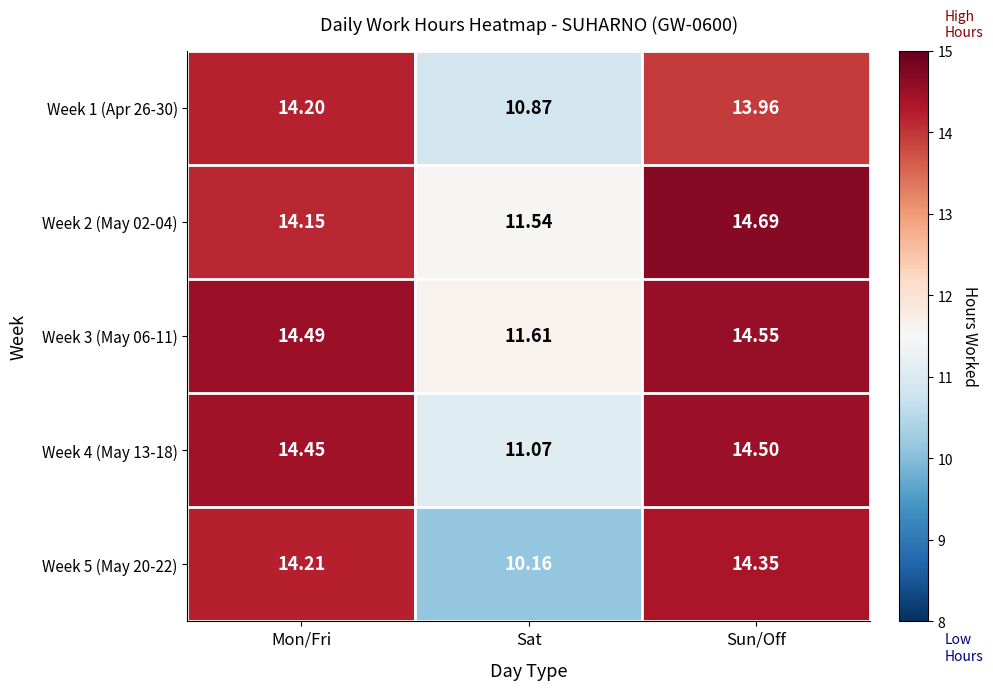

Which category has the highest value across all series?

Sun/Off